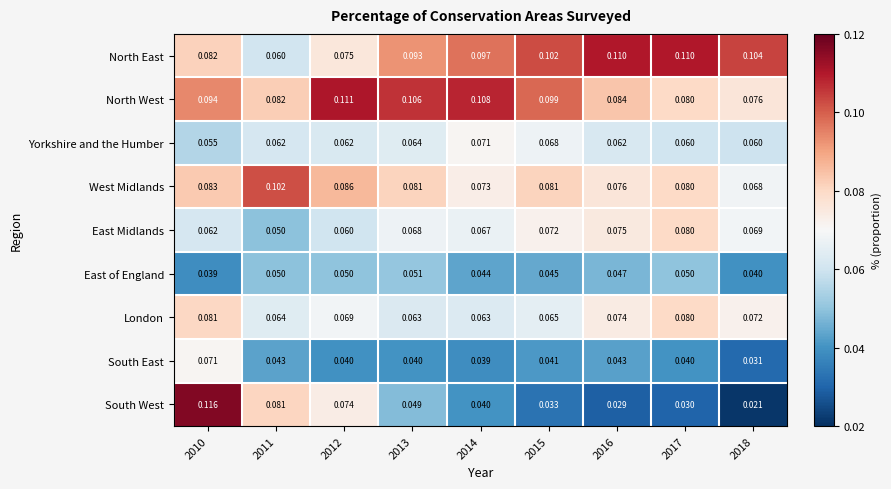

At which category is the sum across all series the highest?

2010